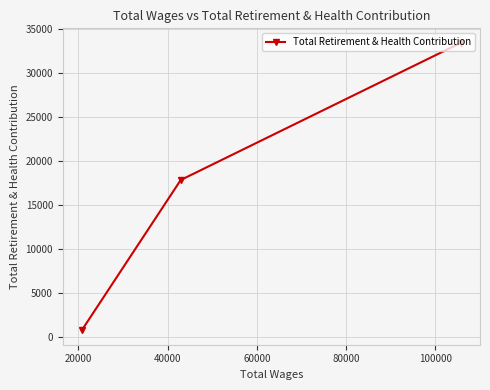

What is the sum of all values?

51959